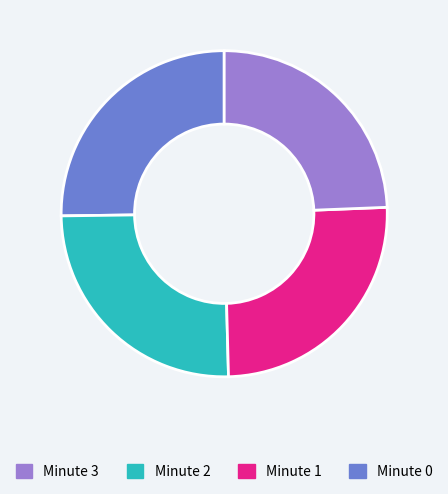

Is there a majority slice in this chart?

No